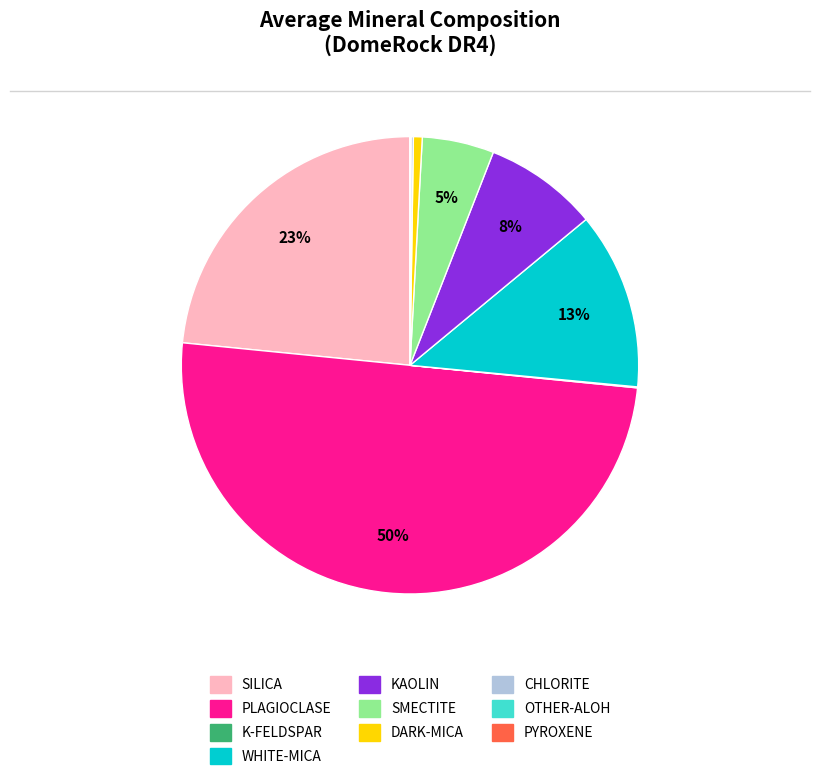

Which category has the biggest portion of the pie?

PLAGIOCLASE